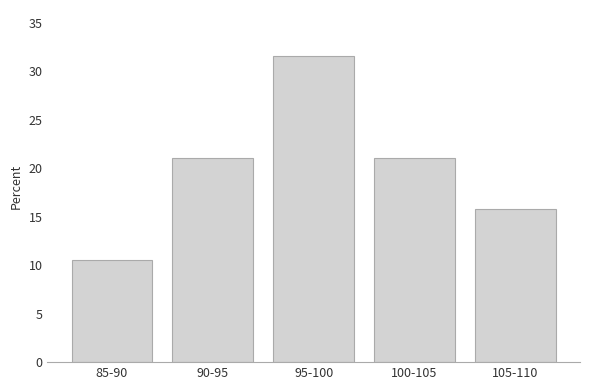

Reading left to right, transcribe all the data shown in this chart.

85-90=10.5	90-95=21.1	95-100=31.6	100-105=21.1	105-110=15.8